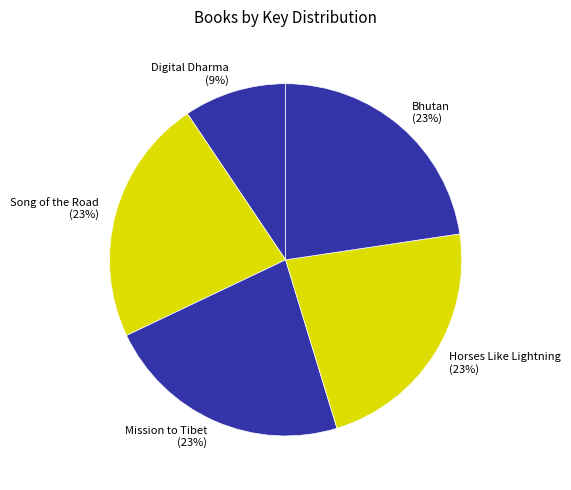

How many slices are in this pie chart?

5